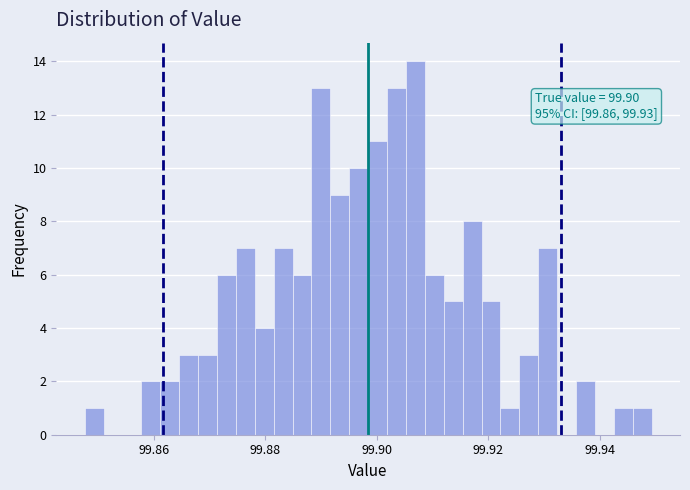

Read against the x-axis, roughly where is the centre of the tallest bar?

99.906